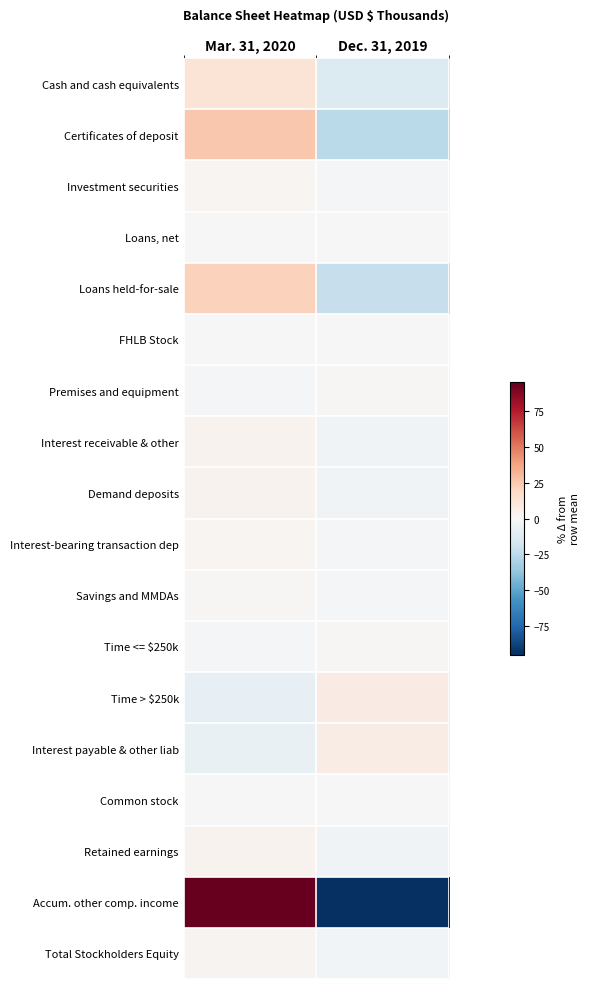

At which category is the sum across all series the highest?

Mar. 31, 2020